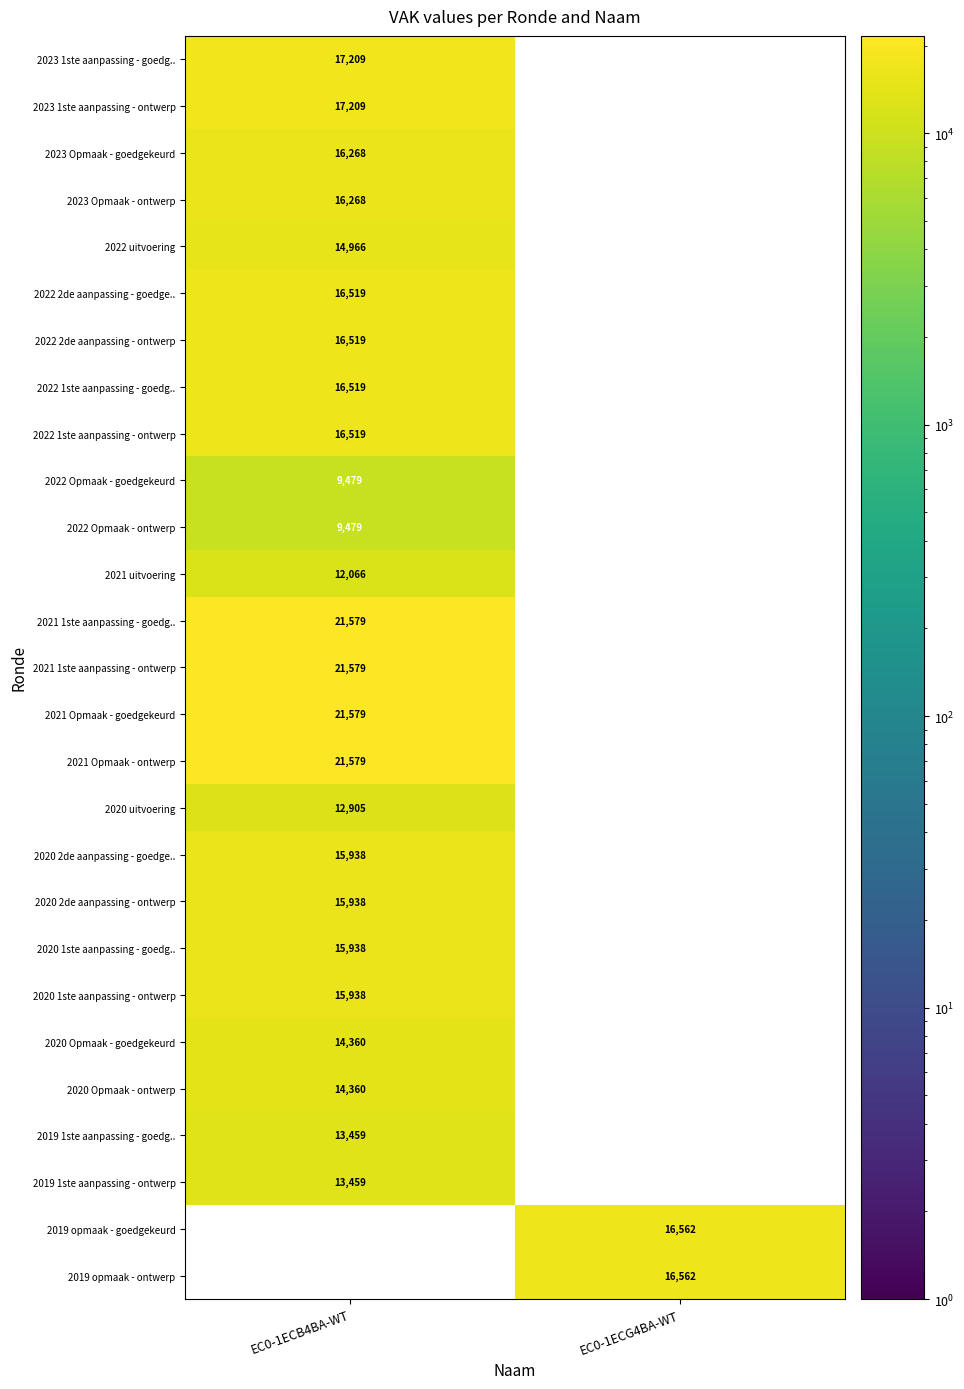

True or false: 2021 1ste aanpassing - ontwerp has a value of 21579 at EC0-1ECB4BA-WT.

True